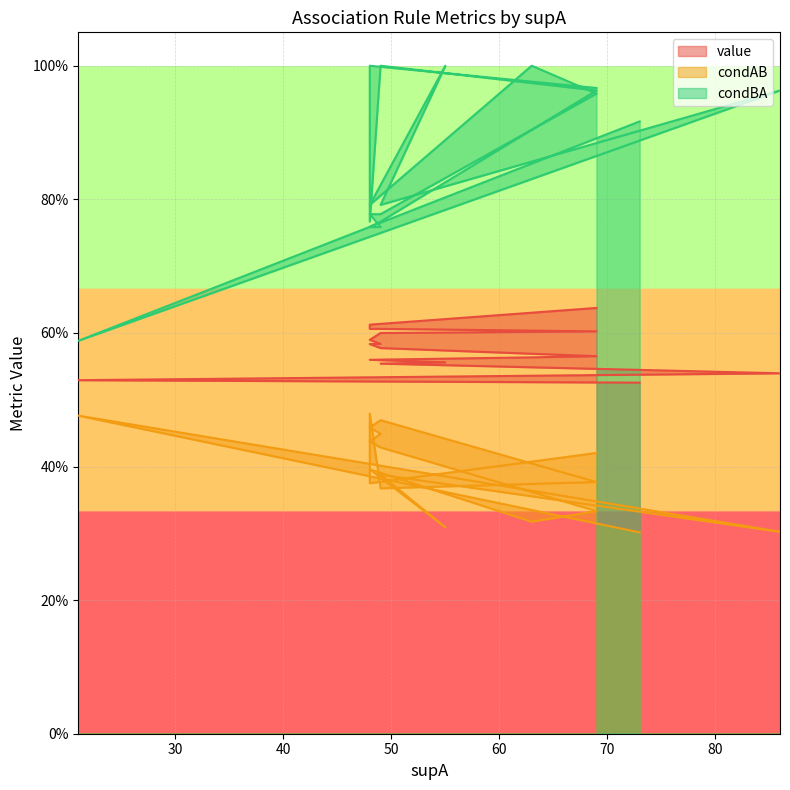

True or false: condBA has a value of 0.8 at 48.

True